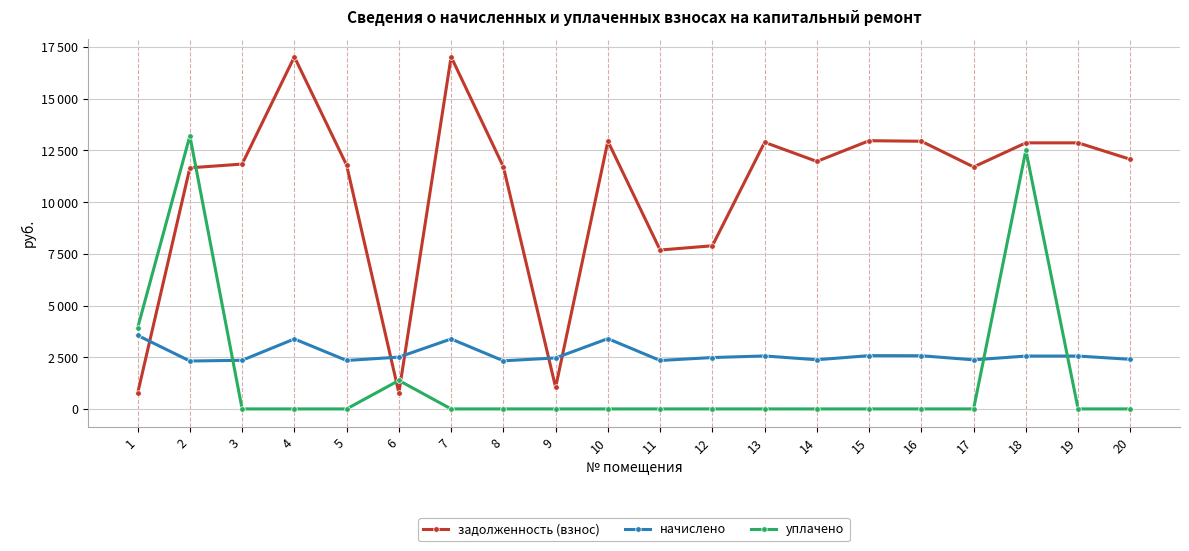

What is the spread (max minus min) of values at 17?

11701.2